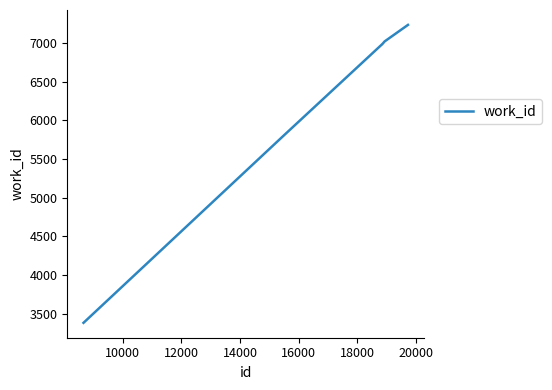

What is the difference between the maximum and minimum values?

3858